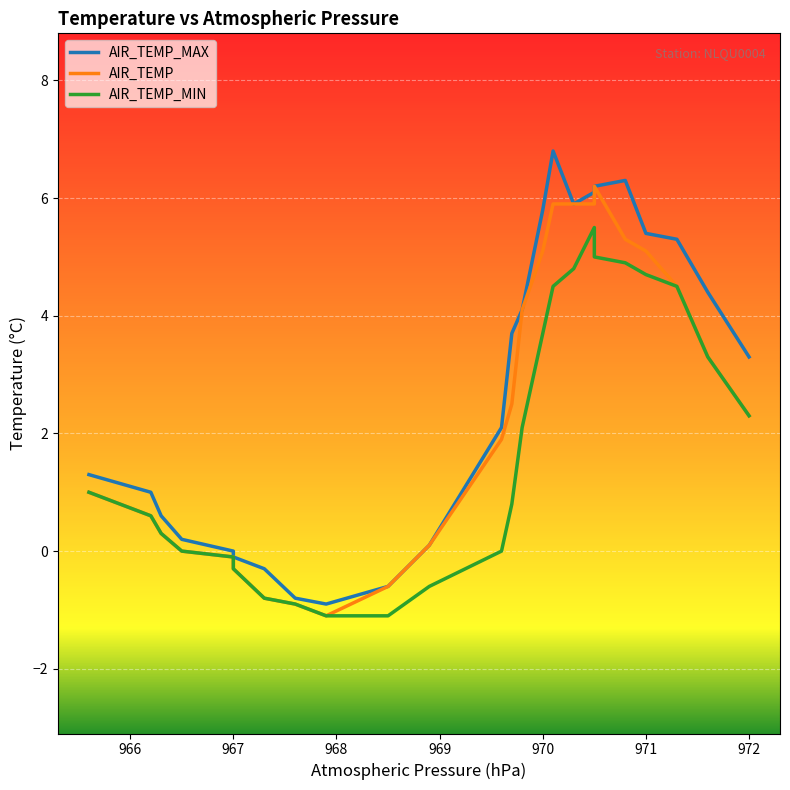

What is the total value across all series at 970.0?

14.6